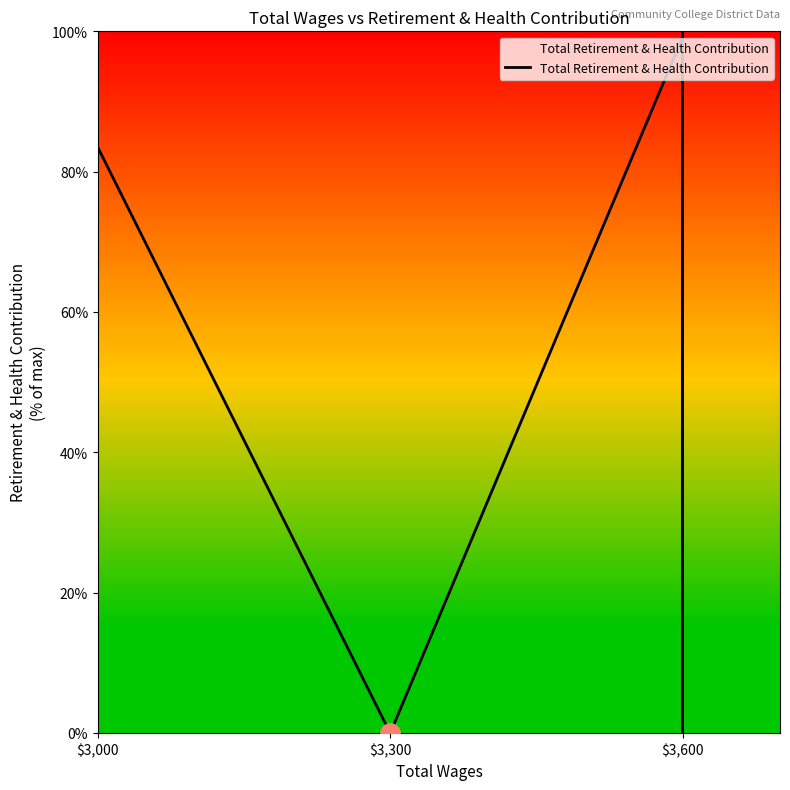

Is it true that the value at $3,600 is 21.2?

False